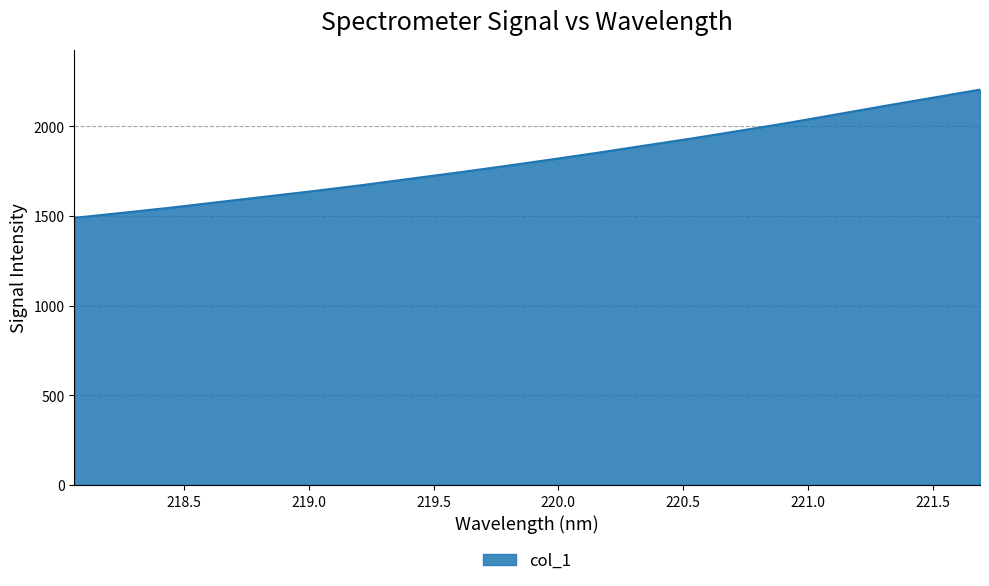

What is the difference between the maximum and minimum values?

715.0